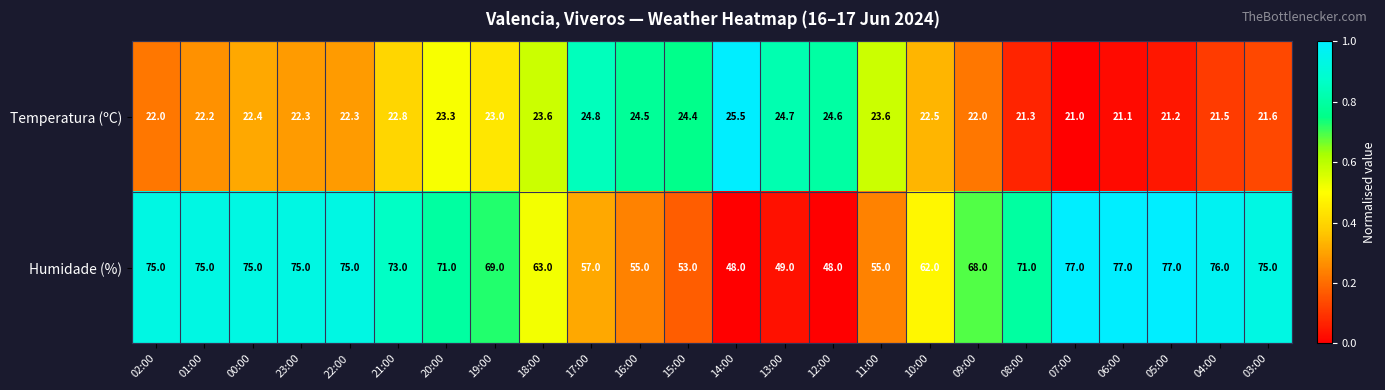

What is the maximum value for Humidade (%)?

77.0